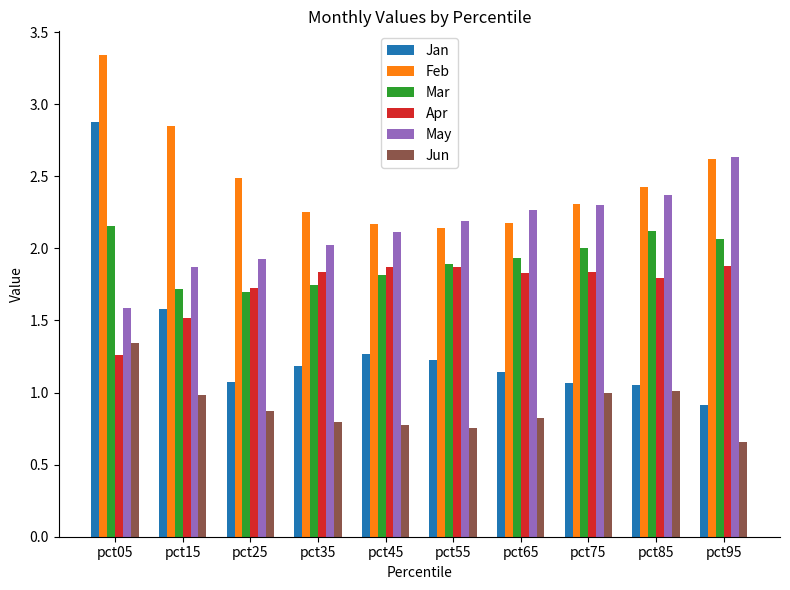

What is the sum of all May values?

21.3